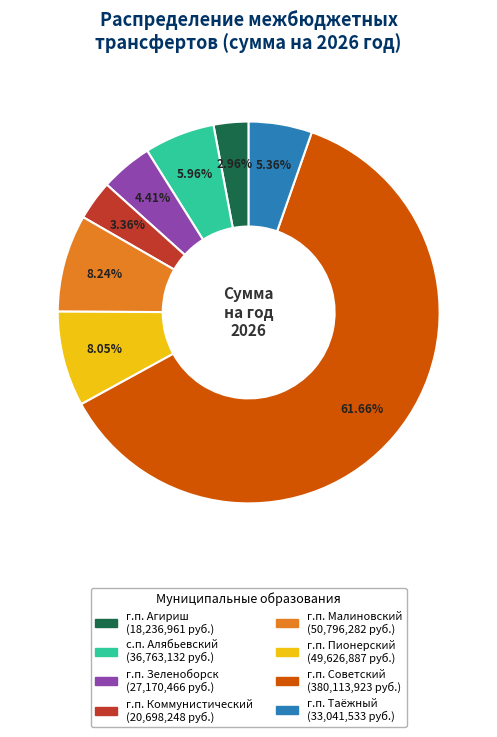

Is г.п. Коммунистический the majority of the pie?

No